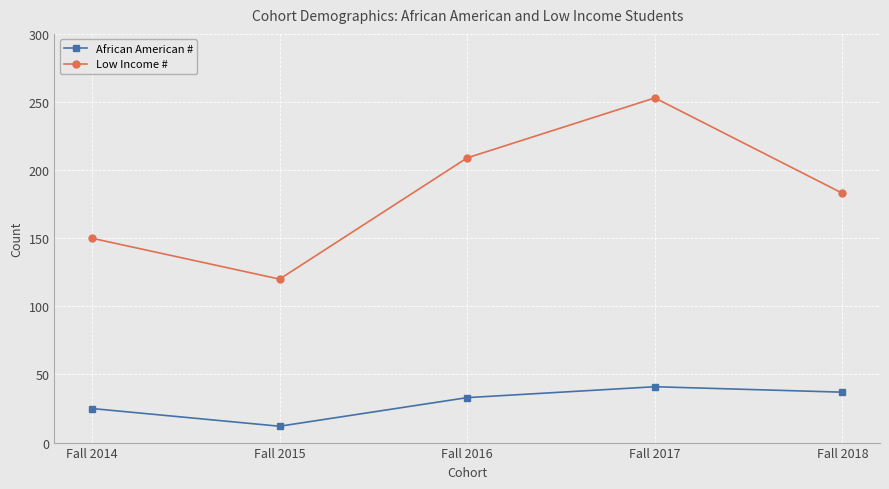

What is the difference between the African American # values at Fall 2014 and Fall 2015?

13